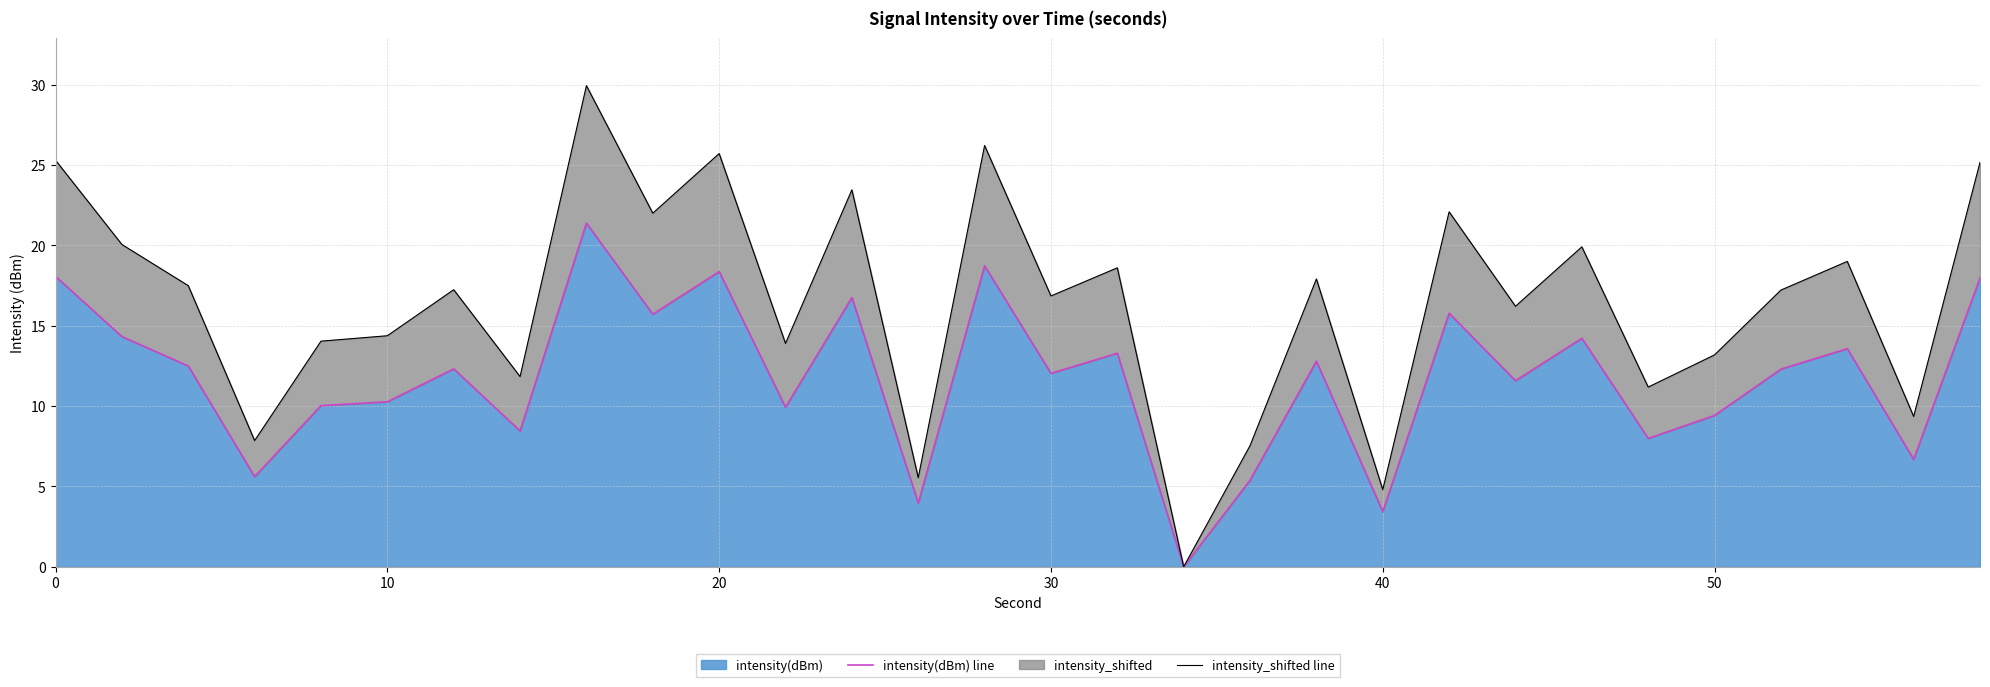

What is the highest value of the intensity(dBm) series?

21.4